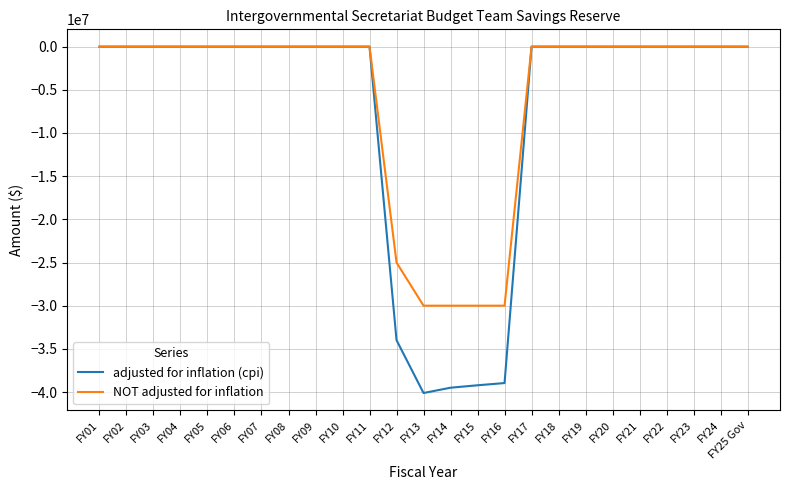

List the series in order of their overall mean, lowest first.

adjusted for inflation (cpi), NOT adjusted for inflation